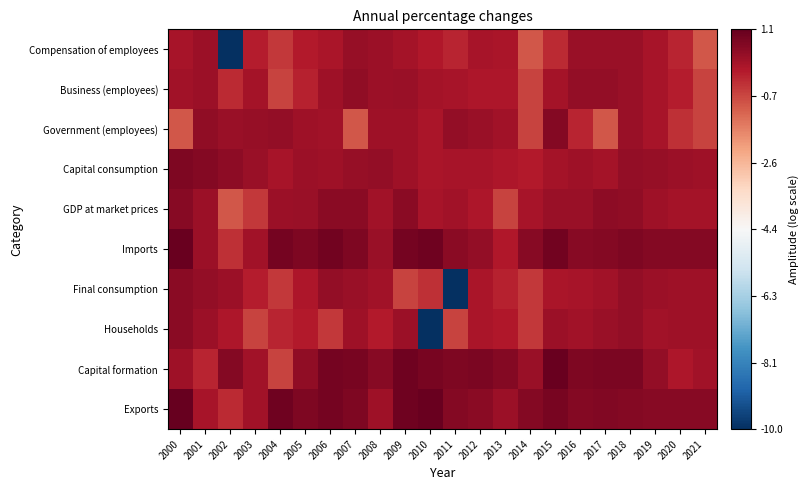

Reading right to left, what are all the values shown in this chart?

Compensation of employees: 2021=-1.0	2020=-0.2	2019=0.1	2018=0.3	2017=0.3	2016=0.3	2015=-0.3	2014=-1.0	2013=0.1	2012=0.1	2011=-0.2	2010=0.0	2009=0.2	2008=0.3	2007=0.4	2006=0.1	2005=-0.0	2004=-0.5	2003=-0.1	2002=-10.0	2001=0.3	2000=0.1
Business (employees): 2021=-0.7	2020=-0.1	2019=0.1	2018=0.3	2017=0.4	2016=0.4	2015=0.2	2014=-0.7	2013=0.0	2012=0.0	2011=0.1	2010=0.2	2009=0.4	2008=0.3	2007=0.5	2006=0.3	2005=-0.2	2004=-0.7	2003=0.2	2002=-0.3	2001=0.3	2000=0.2
Government (employees): 2021=-0.7	2020=-0.4	2019=0.1	2018=0.4	2017=-1.0	2016=-0.2	2015=0.6	2014=-0.7	2013=0.2	2012=0.3	2011=0.4	2010=0.1	2009=0.3	2008=0.3	2007=-1.0	2006=0.2	2005=0.3	2004=0.4	2003=0.4	2002=0.3	2001=0.5	2000=-1.0
Capital consumption: 2021=0.3	2020=0.3	2019=0.4	2018=0.4	2017=0.2	2016=0.3	2015=0.2	2014=-0.0	2013=0.0	2012=0.1	2011=0.1	2010=0.1	2009=0.3	2008=0.4	2007=0.4	2006=0.3	2005=0.3	2004=0.1	2003=0.3	2002=0.5	2001=0.6	2000=0.7
GDP at market prices: 2021=0.2	2020=0.2	2019=0.3	2018=0.5	2017=0.5	2016=0.3	2015=0.4	2014=0.1	2013=-0.7	2012=0.0	2011=0.2	2010=0.1	2009=0.6	2008=0.2	2007=0.6	2006=0.5	2005=0.3	2004=0.3	2003=-0.5	2002=-1.0	2001=0.3	2000=0.6
Imports: 2021=0.7	2020=0.7	2019=0.7	2018=0.7	2017=0.6	2016=0.6	2015=0.9	2014=0.6	2013=0.0	2012=0.4	2011=0.5	2010=1.0	2009=0.9	2008=0.3	2007=0.7	2006=0.9	2005=0.7	2004=0.9	2003=0.2	2002=-0.4	2001=0.3	2000=1.1
Final consumption: 2021=0.3	2020=0.3	2019=0.3	2018=0.4	2017=0.2	2016=0.1	2015=0.1	2014=-0.5	2013=-0.2	2012=0.1	2011=-10.0	2010=-0.4	2009=-0.7	2008=0.2	2007=0.4	2006=0.4	2005=0.0	2004=-0.5	2003=-0.1	2002=0.3	2001=0.4	2000=0.6
Households: 2021=0.3	2020=0.3	2019=0.2	2018=0.4	2017=0.3	2016=0.2	2015=0.3	2014=-0.5	2013=0.0	2012=0.1	2011=-0.7	2010=-10.0	2009=0.3	2008=-0.0	2007=0.3	2006=-0.5	2005=-0.0	2004=-0.2	2003=-0.7	2002=0.0	2001=0.3	2000=0.6
Capital formation: 2021=0.2	2020=0.0	2019=0.4	2018=0.8	2017=0.8	2016=0.7	2015=1.0	2014=0.4	2013=0.6	2012=0.8	2011=0.7	2010=0.8	2009=1.0	2008=0.6	2007=0.8	2006=0.9	2005=0.5	2004=-0.7	2003=0.2	2002=0.7	2001=-0.2	2000=0.3
Exports: 2021=0.6	2020=0.6	2019=0.6	2018=0.7	2017=0.7	2016=0.6	2015=0.8	2014=0.7	2013=0.3	2012=0.6	2011=0.6	2010=1.0	2009=0.9	2008=0.3	2007=0.7	2006=0.8	2005=0.7	2004=0.9	2003=0.2	2002=-0.3	2001=0.1	2000=1.1